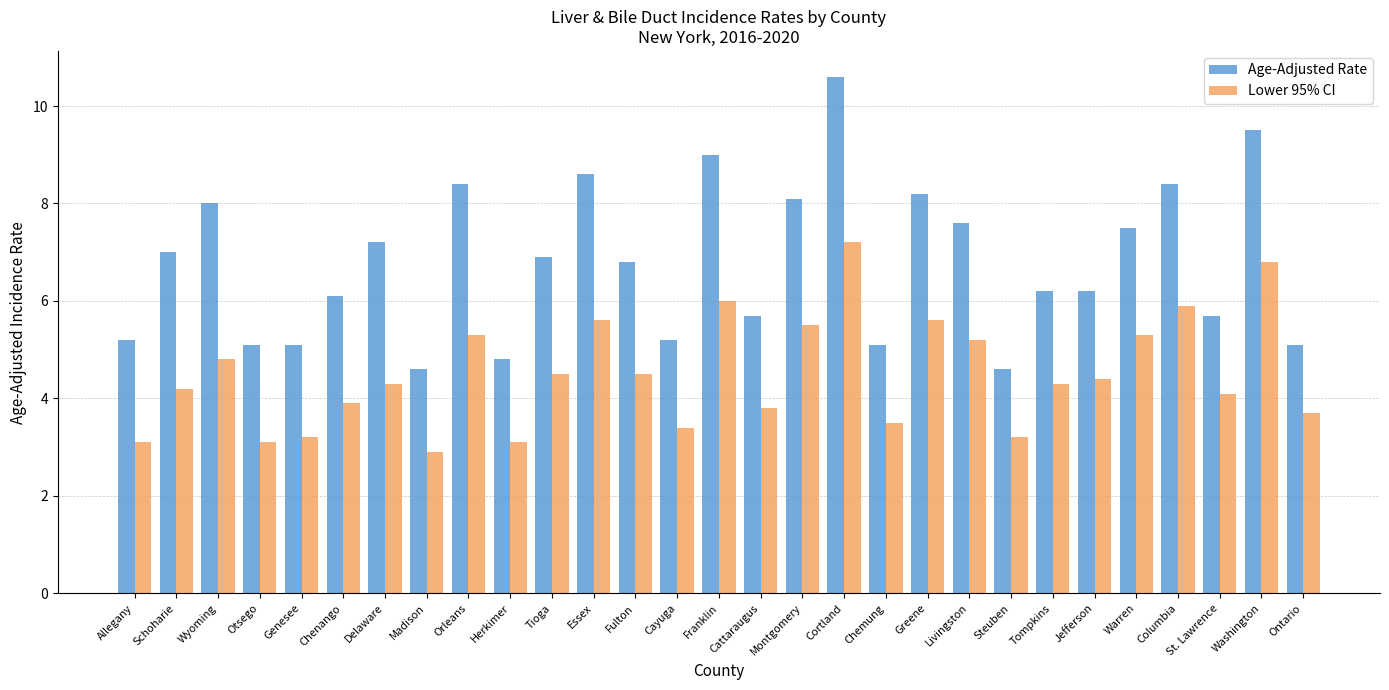

List the series in order of their peak value, lowest first.

Lower 95% CI, Age-Adjusted Rate